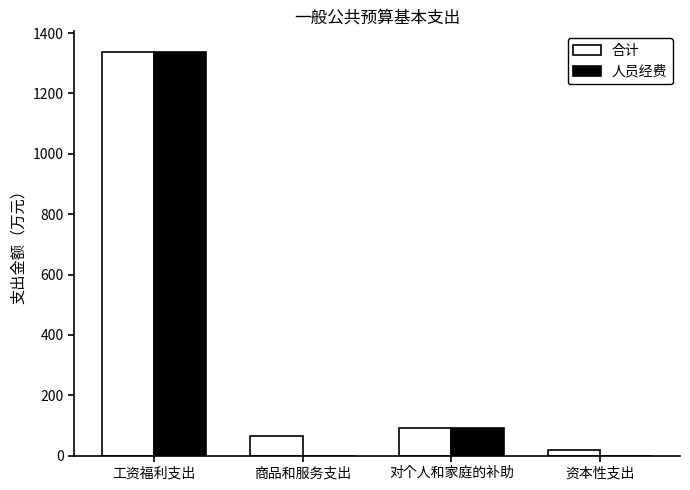

Reading left to right, what are all the values shown in this chart?

合计: 1338.8	65.0	90.2	19.5
人员经费: 1338.8	0.0	90.2	0.0